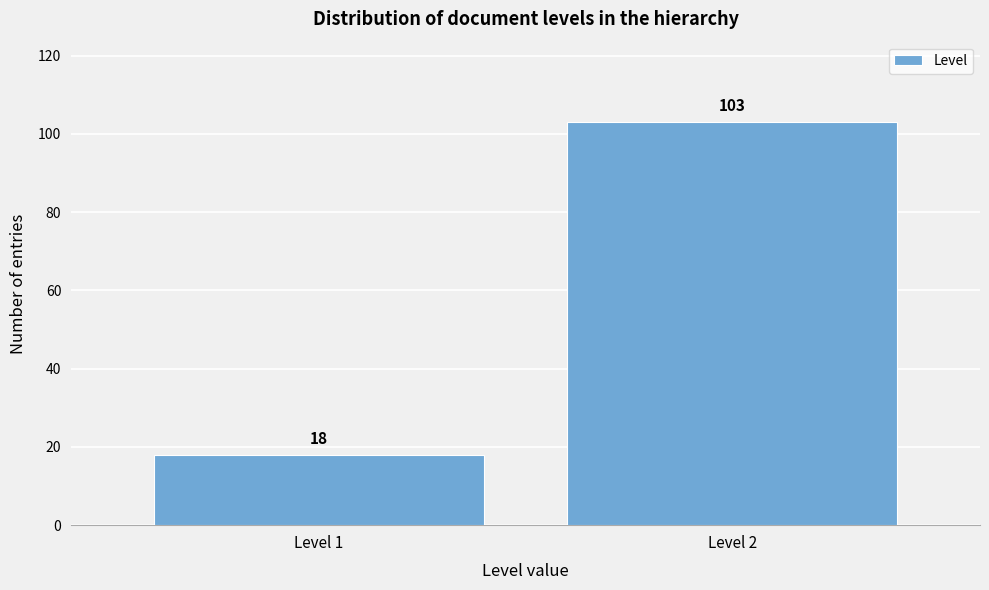

Reading left to right, transcribe all the data shown in this chart.

Level 1=18	Level 2=103